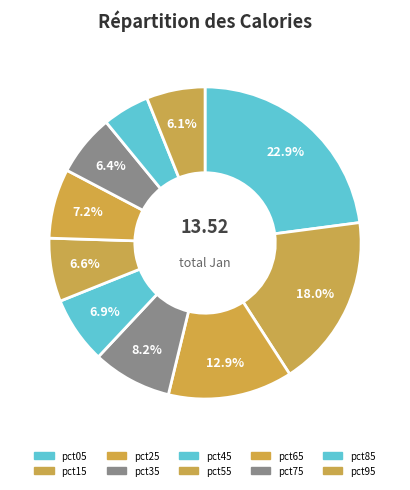

Which category has the smallest portion of the pie?

pct85